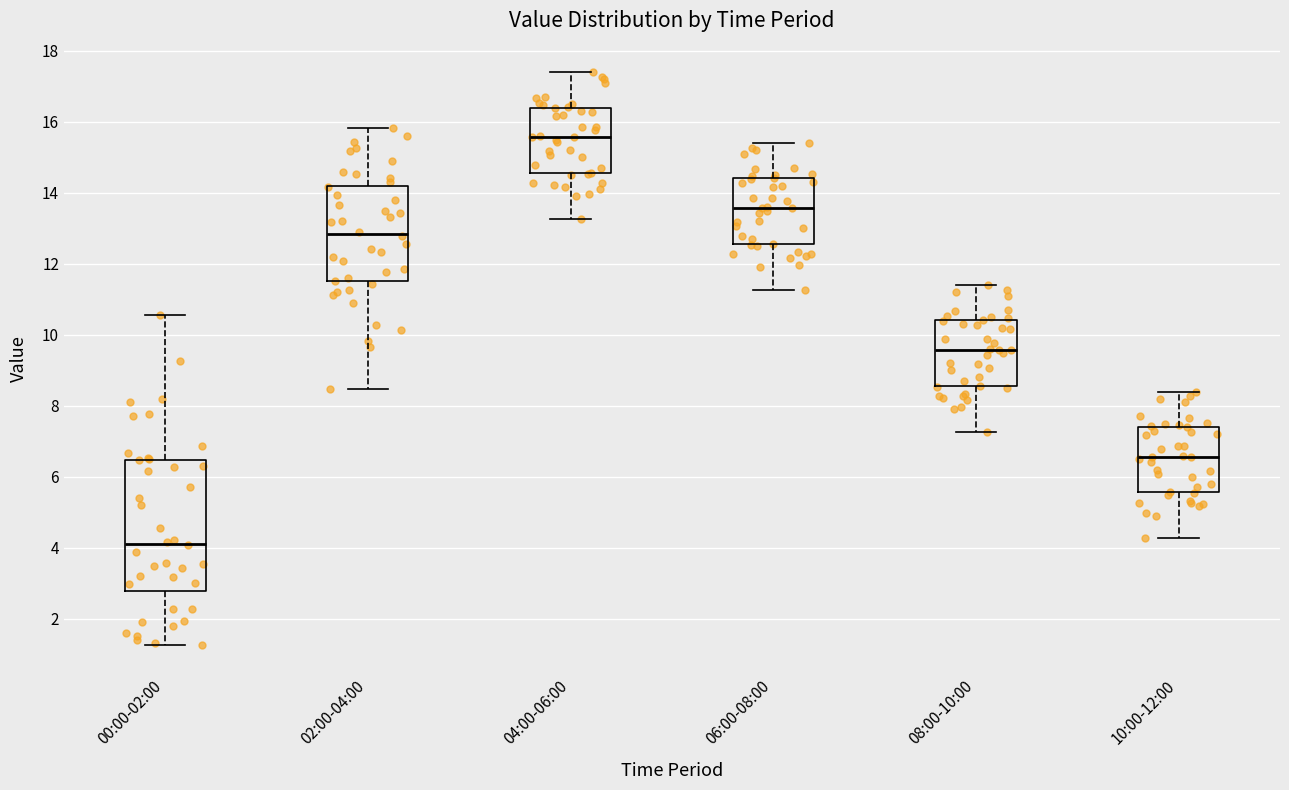

Which box is the tallest, from its lower edge to its upper edge?

00:00-02:00